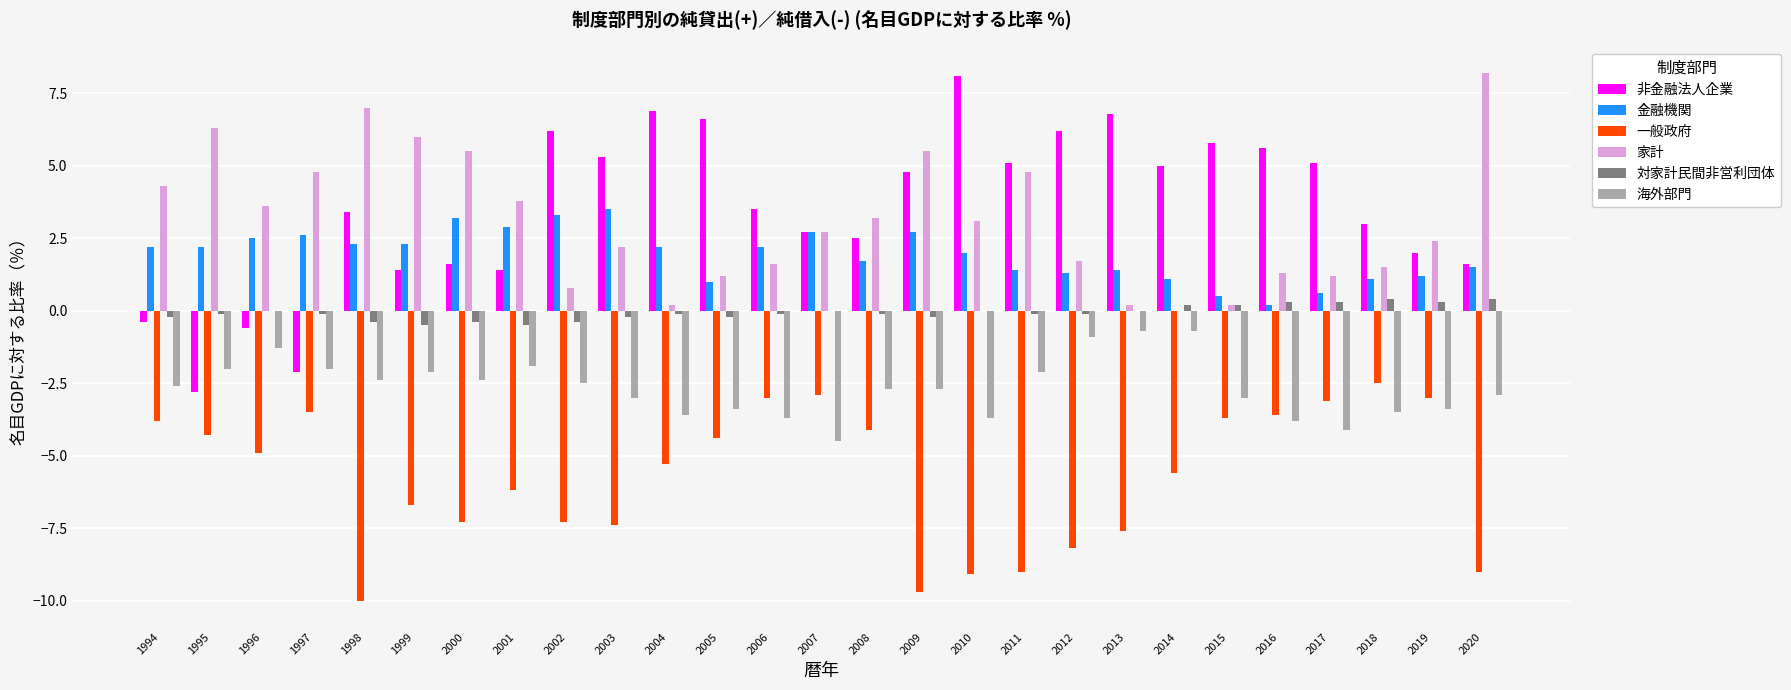

True or false: 海外部門 has a value of -3.5 at 2018.

True